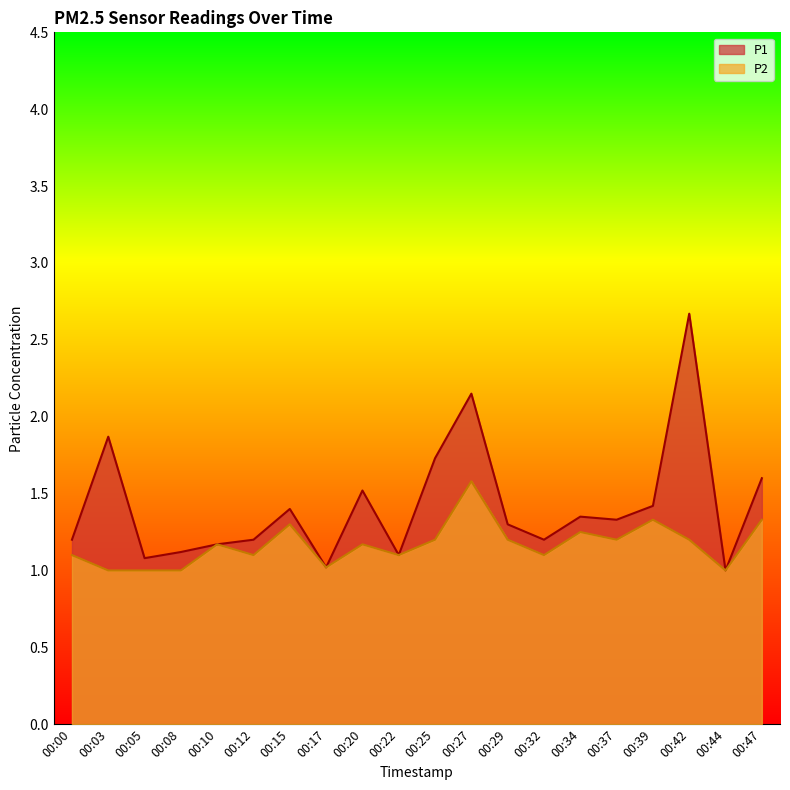

Which series has the largest total across all categories?

P1